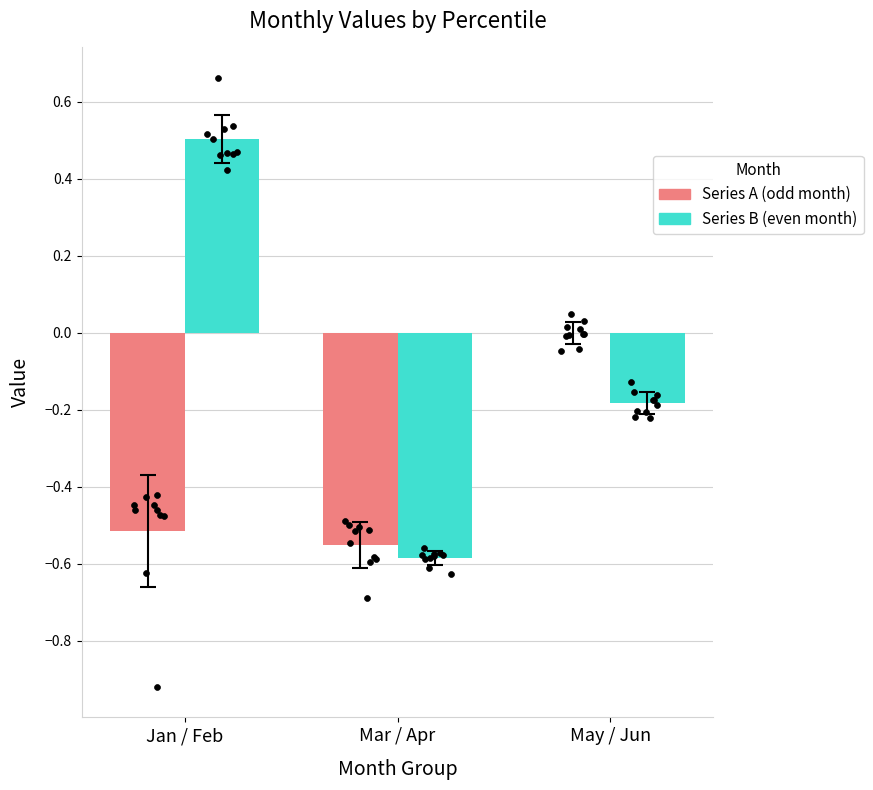

Which series contains the highest Y value?

Series B